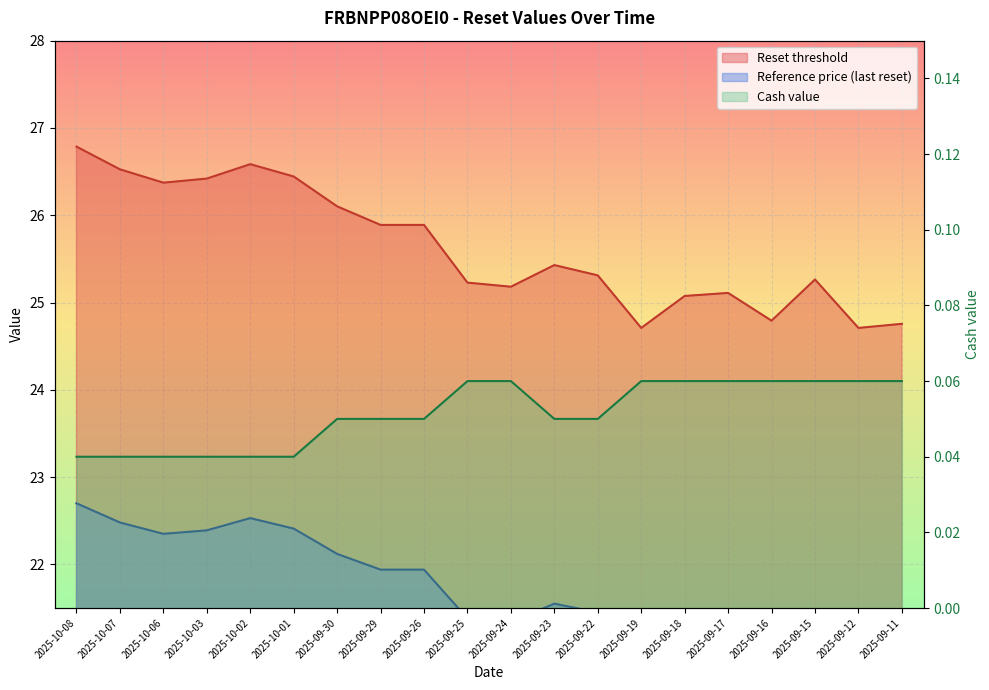

At 2025-10-06, list the series in order from largest to smallest.

Reset threshold, Reference price, Cash value